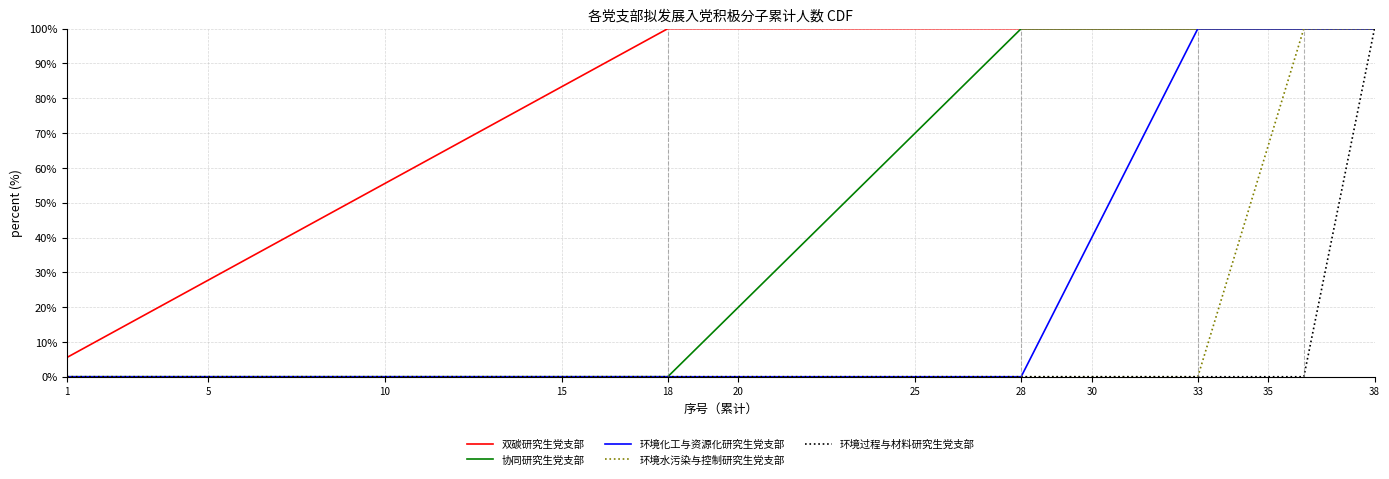

Reading left to right, list all the values displayed in this chart.

双碳研究生党支部: 5.6	11.1	16.7	22.2	27.8	33.3	38.9	44.4	50.0	55.6	61.1	66.7	72.2	77.8	83.3	88.9	94.4	100.0	100.0	100.0	100.0	100.0	100.0	100.0	100.0	100.0	100.0	100.0	100.0	100.0	100.0	100.0	100.0	100.0	100.0	100.0	100.0	100.0
协同研究生党支部: 0.0	0.0	0.0	0.0	0.0	0.0	0.0	0.0	0.0	0.0	0.0	0.0	0.0	0.0	0.0	0.0	0.0	0.0	10.0	20.0	30.0	40.0	50.0	60.0	70.0	80.0	90.0	100.0	100.0	100.0	100.0	100.0	100.0	100.0	100.0	100.0	100.0	100.0
环境化工与资源化研究生党支部: 0.0	0.0	0.0	0.0	0.0	0.0	0.0	0.0	0.0	0.0	0.0	0.0	0.0	0.0	0.0	0.0	0.0	0.0	0.0	0.0	0.0	0.0	0.0	0.0	0.0	0.0	0.0	0.0	20.0	40.0	60.0	80.0	100.0	100.0	100.0	100.0	100.0	100.0
环境水污染与控制研究生党支部: 0.0	0.0	0.0	0.0	0.0	0.0	0.0	0.0	0.0	0.0	0.0	0.0	0.0	0.0	0.0	0.0	0.0	0.0	0.0	0.0	0.0	0.0	0.0	0.0	0.0	0.0	0.0	0.0	0.0	0.0	0.0	0.0	0.0	33.3	66.7	100.0	100.0	100.0
环境过程与材料研究生党支部: 0.0	0.0	0.0	0.0	0.0	0.0	0.0	0.0	0.0	0.0	0.0	0.0	0.0	0.0	0.0	0.0	0.0	0.0	0.0	0.0	0.0	0.0	0.0	0.0	0.0	0.0	0.0	0.0	0.0	0.0	0.0	0.0	0.0	0.0	0.0	0.0	50.0	100.0